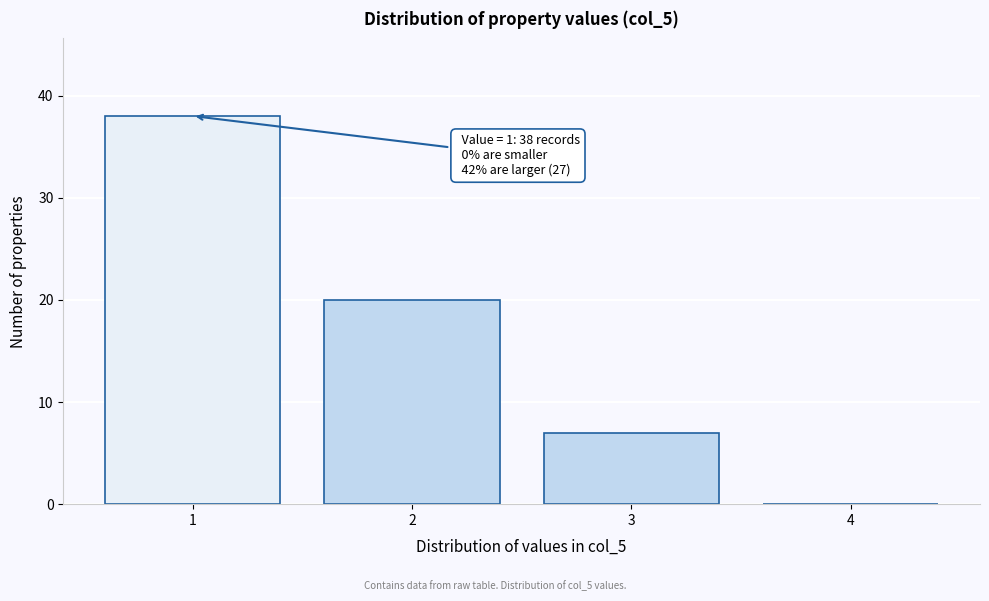

Over which range of the x-axis is the bar tallest?

0.5 to 1.5